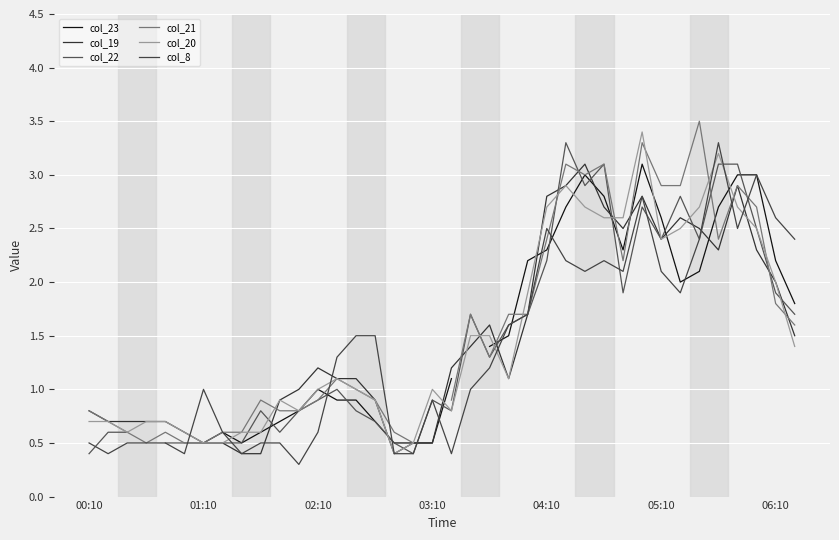

What is the sum of the col_8 values at 02:10 and 03:10?

1.5